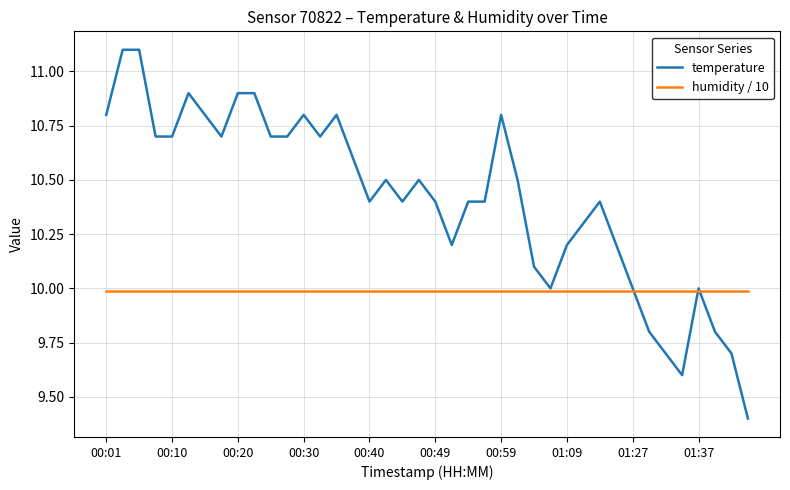

Which series has the largest range (max minus min)?

temperature